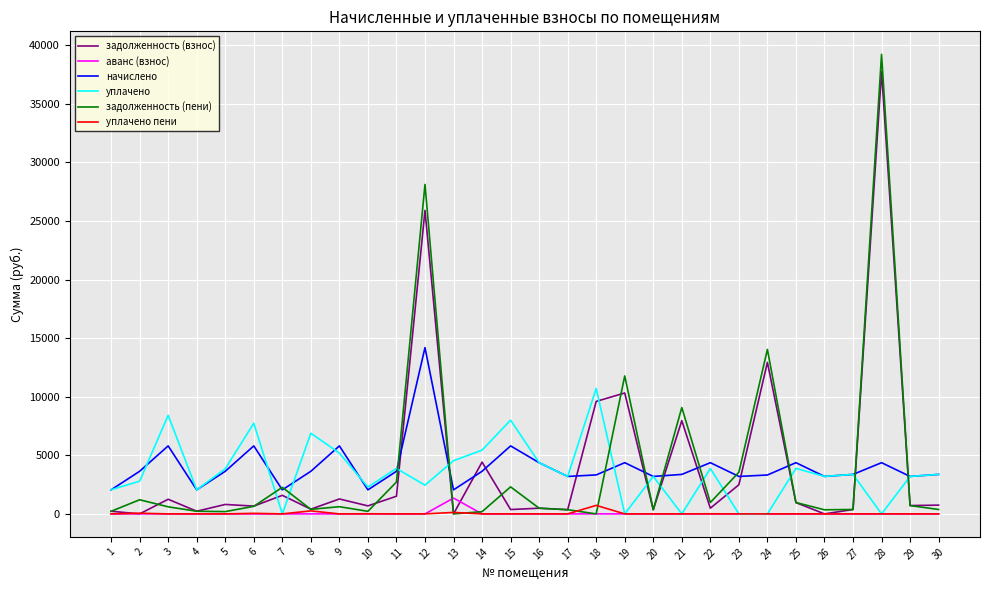

How many lines are shown in the chart?

6